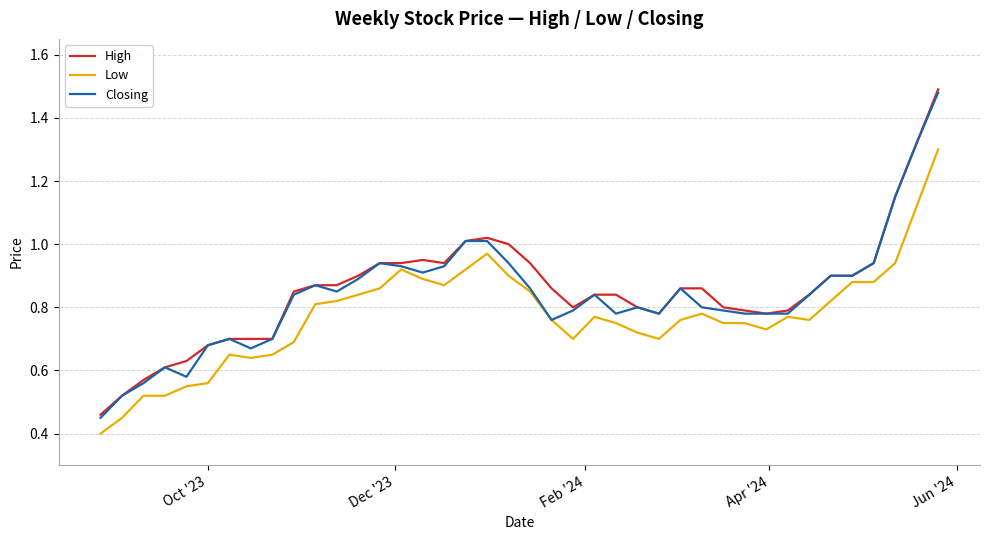

What is the minimum value shown in the chart?

0.4